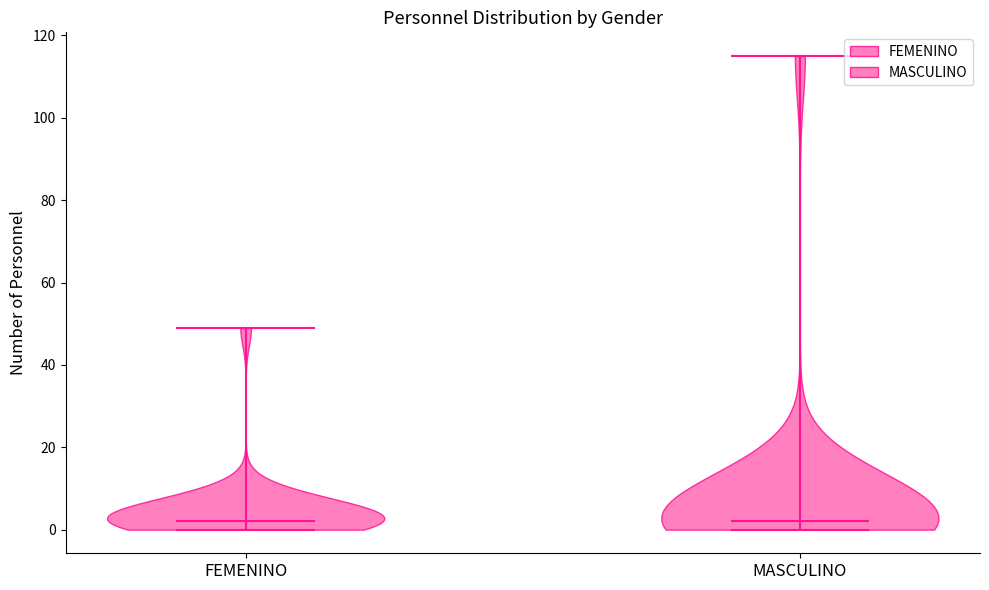

Reading left to right, read every violin against the y-axis: where its median line is, and the lowest and highest points it reaches. The values are not printed on the chart, so give them approximately, as read against the axis.

FEMENINO: median line 2, lowest point 0, highest point 50
MASCULINO: median line 2, lowest point 0, highest point 116